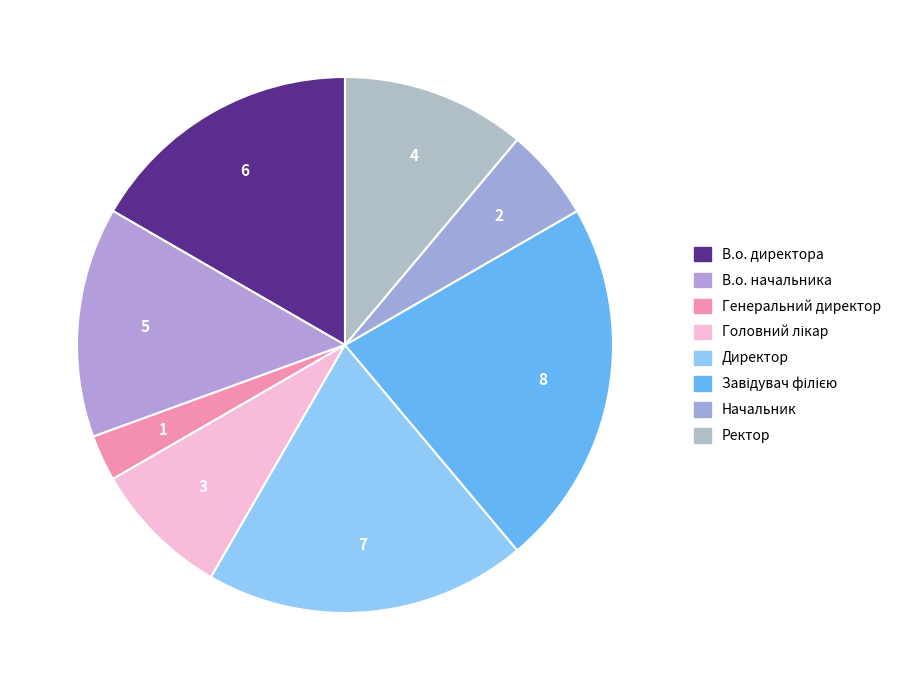

To the nearest percent, what is the combined percentage of Головний лікар and В.о. директора?

25%